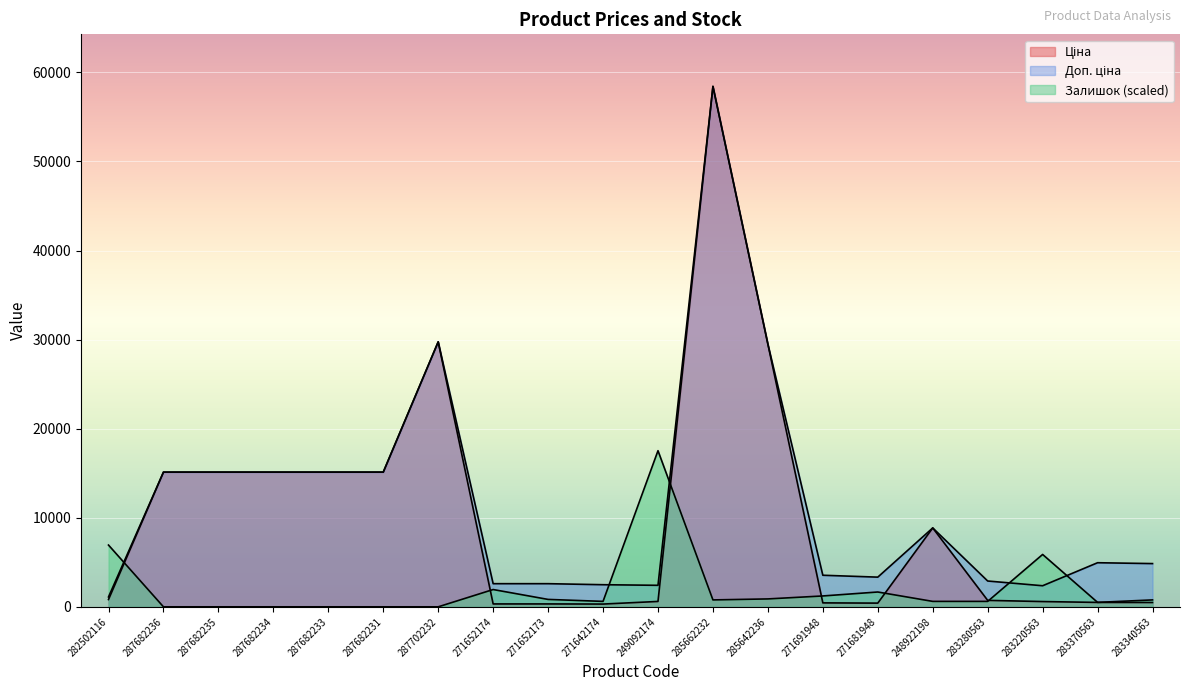

Read the Доп. ціна value at 283370563.

4950.4